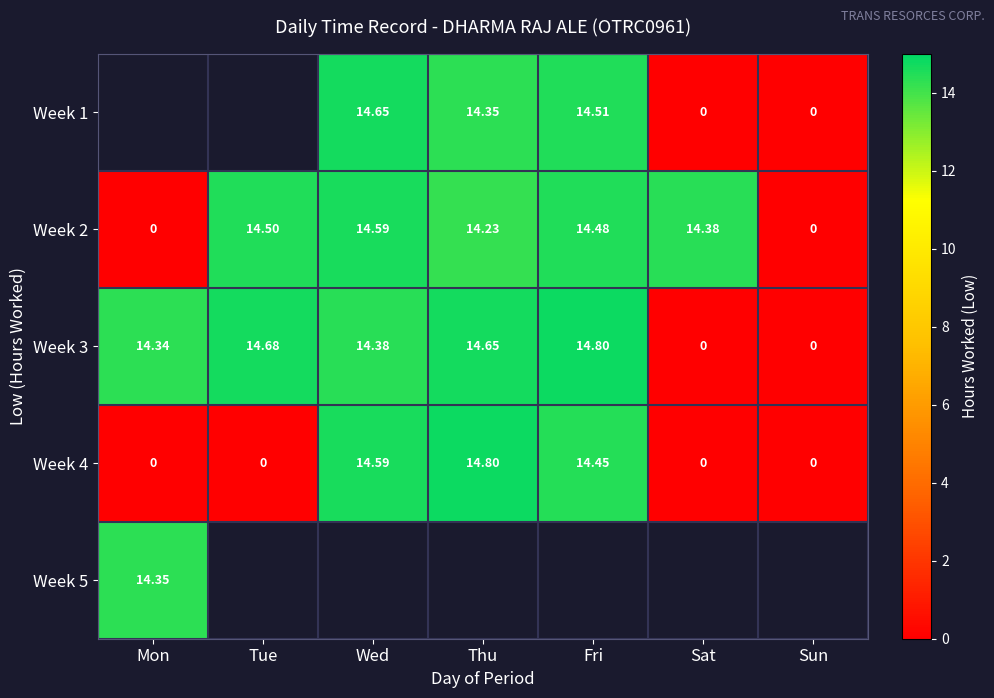

What is the maximum value for Week 3?

14.8